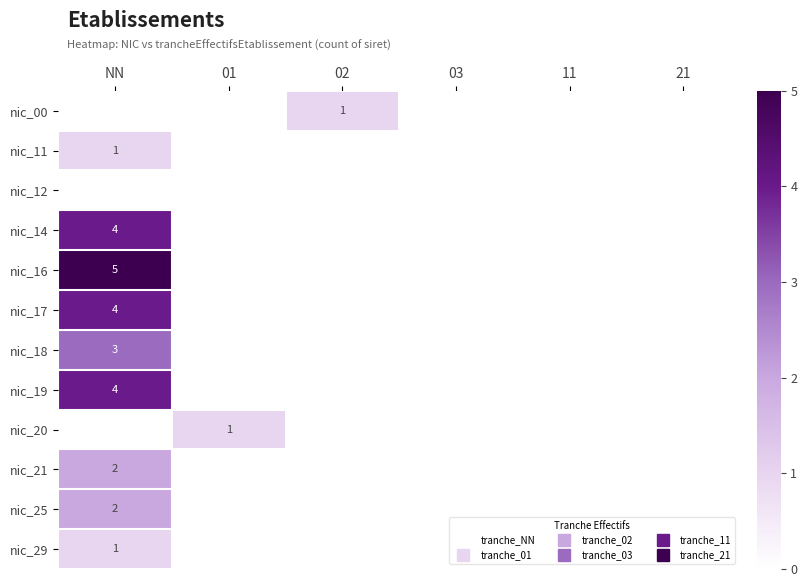

Which has a higher value, 11 or 03?

11